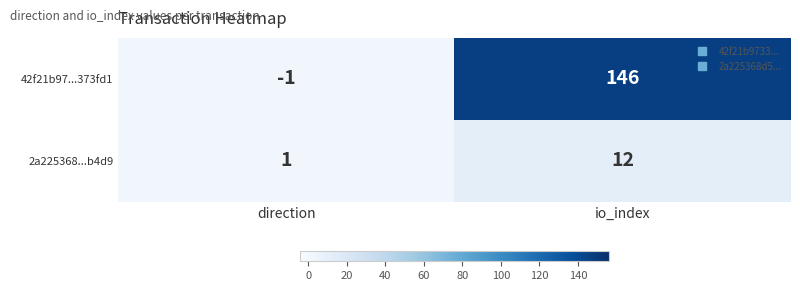

What is the maximum value shown in the chart?

146